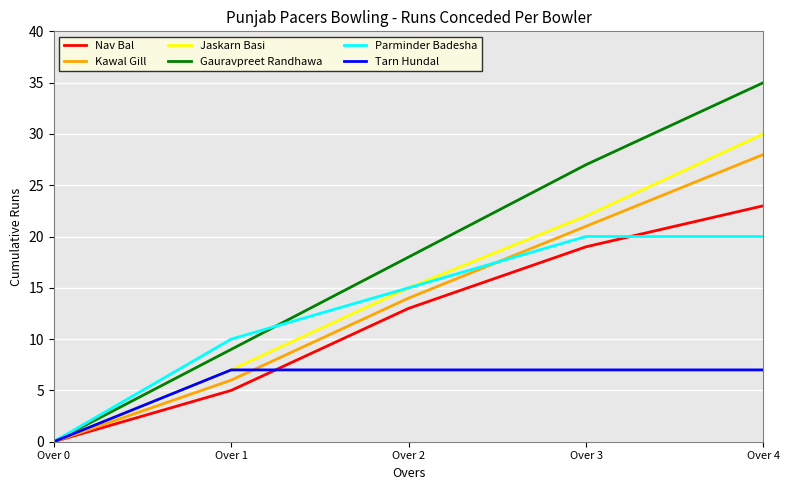

At which category is the sum across all series the highest?

Over 4